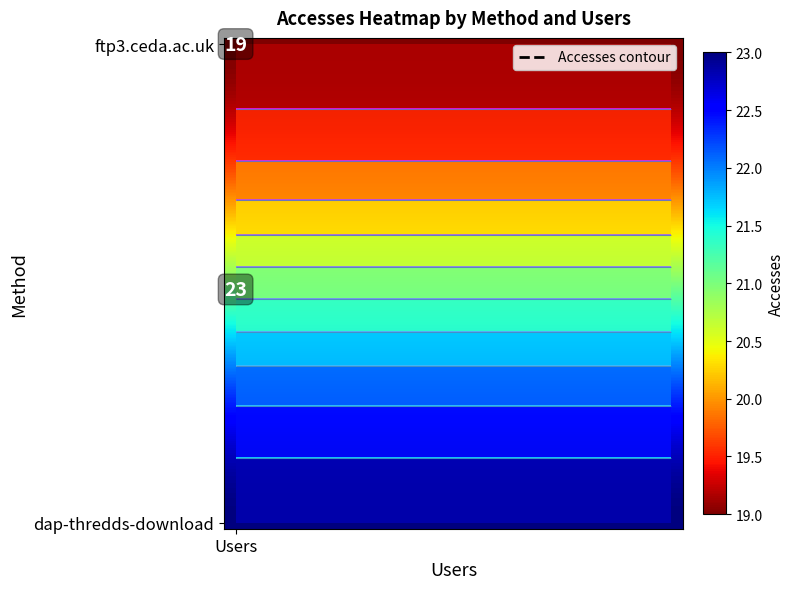

What is the total value across all series at Users?

840.0